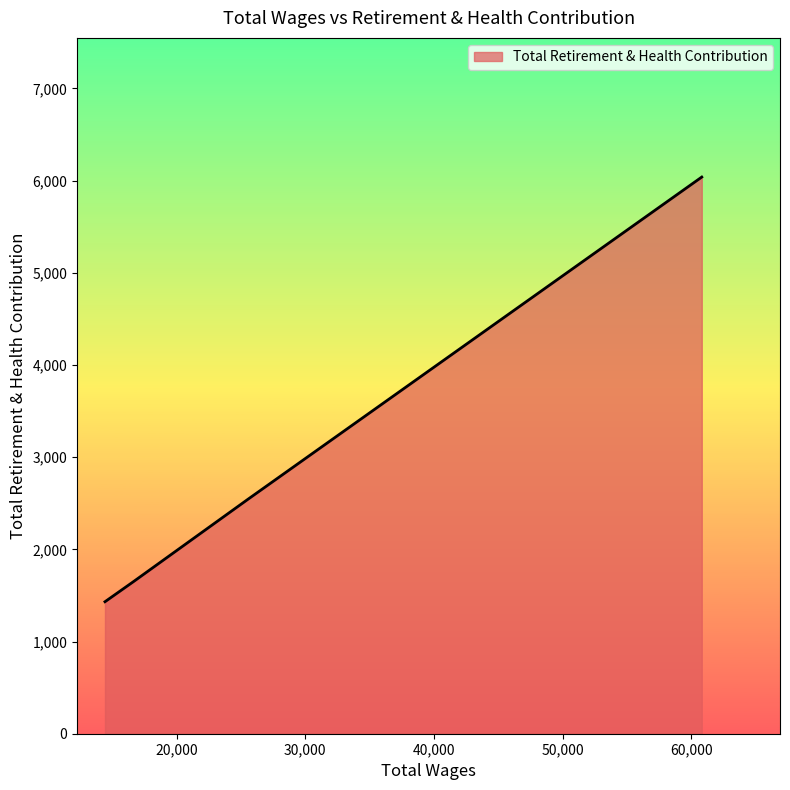

What is the greatest value displayed?

6039